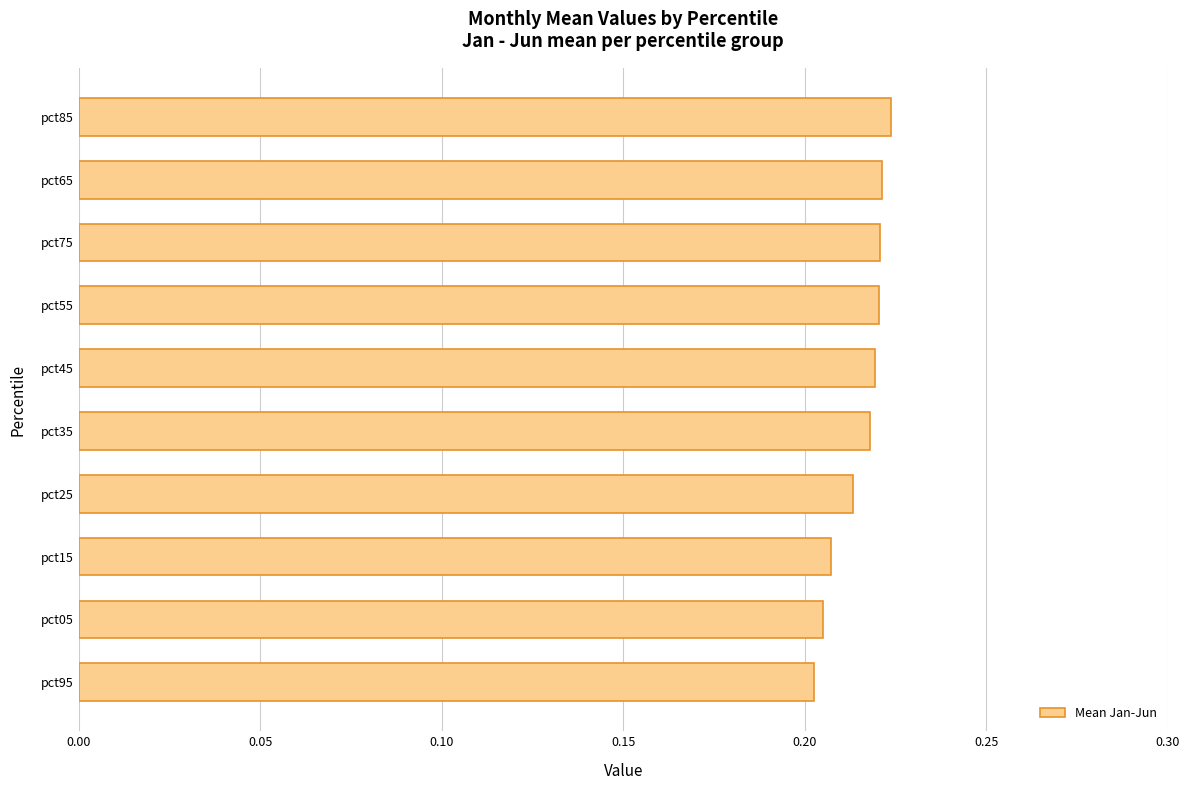

True or false: the data shows 0.1 at pct65.

False